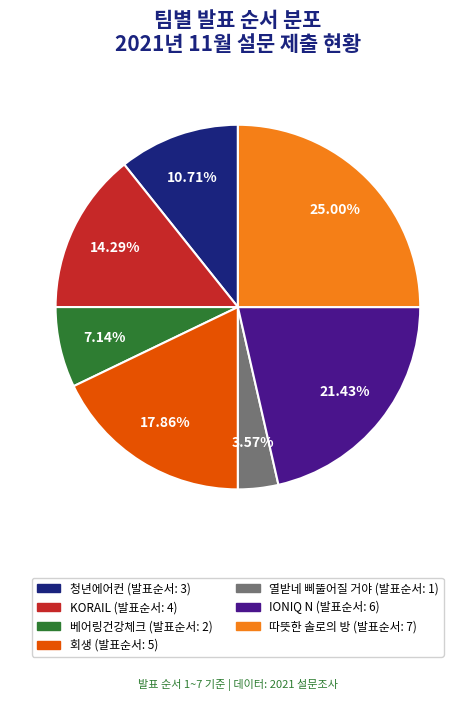

Between IONIQ N and KORAIL, which is larger?

IONIQ N